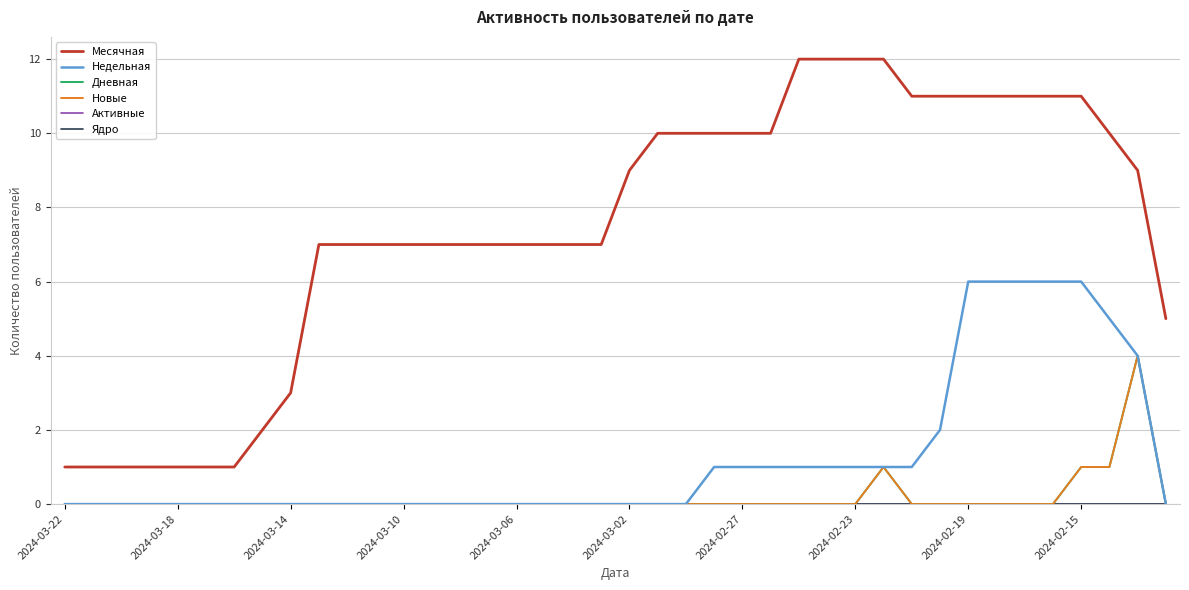

True or false: Месячная has more than 0 interior local peaks.

False